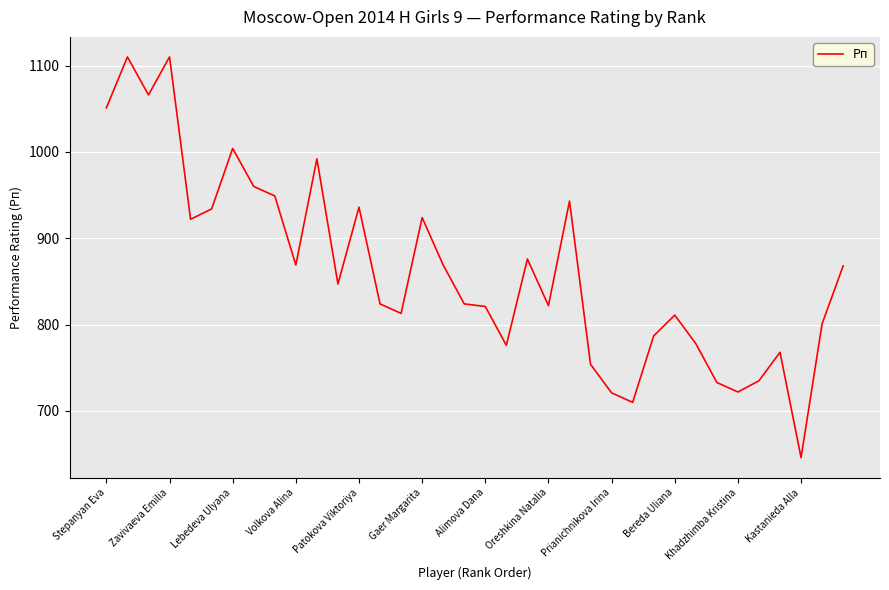

What is the smallest value displayed?

646